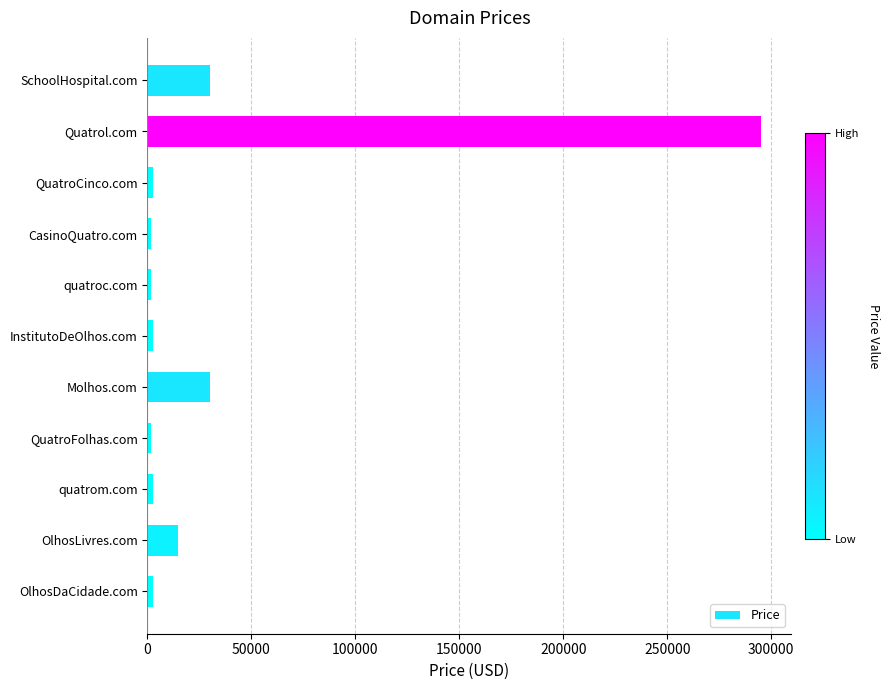

The chart shows a value of 29888 at SchoolHospital.com. True or false?

True